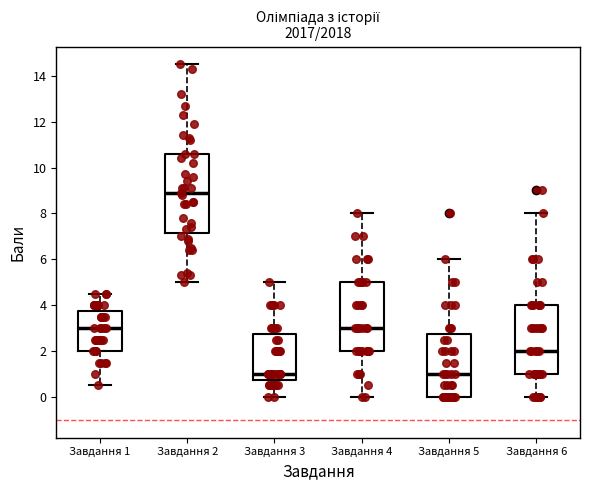

Reading left to right, transcribe this box plot: for each box, give where its median line is, the range the box spans, and where its two whiskers end, as read against the y-axis. The values are not printed on the chart, so give them approximately, as read against the axis.

Завдання 1: median 3.0, box 2.0 to 3.8, whiskers 0.6 to 4.6
Завдання 2: median 9.0, box 7.2 to 10.6, whiskers 5.0 to 14.6
Завдання 3: median 1.0, box 0.8 to 2.8, whiskers 0.0 to 5.0
Завдання 4: median 3.0, box 2.0 to 5.0, whiskers 0.0 to 8.0
Завдання 5: median 1.0, box 0.0 to 2.8, whiskers 0.0 to 6.0
Завдання 6: median 2.0, box 1.0 to 4.0, whiskers 0.0 to 8.0